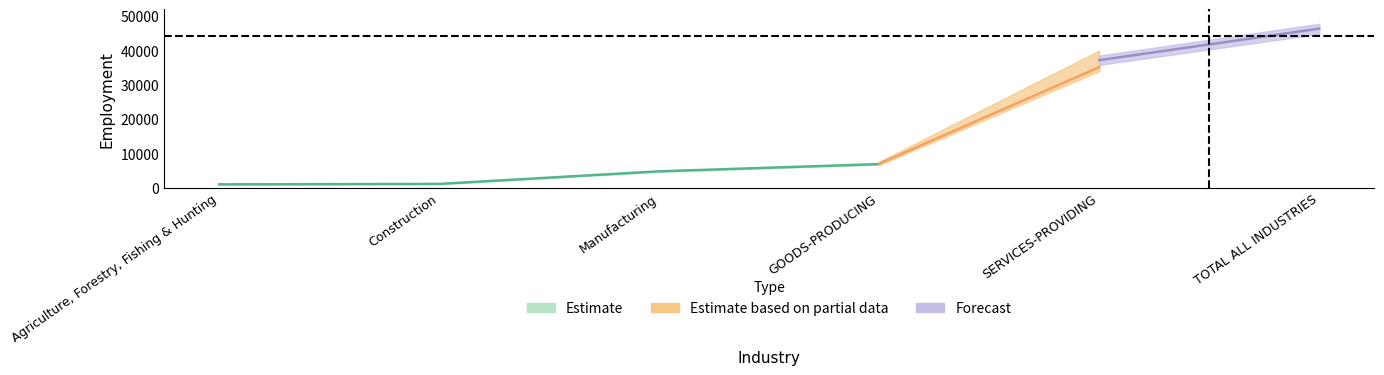

What is the approximate value of 2020 at Manufacturing, to the nearest 100?

4800